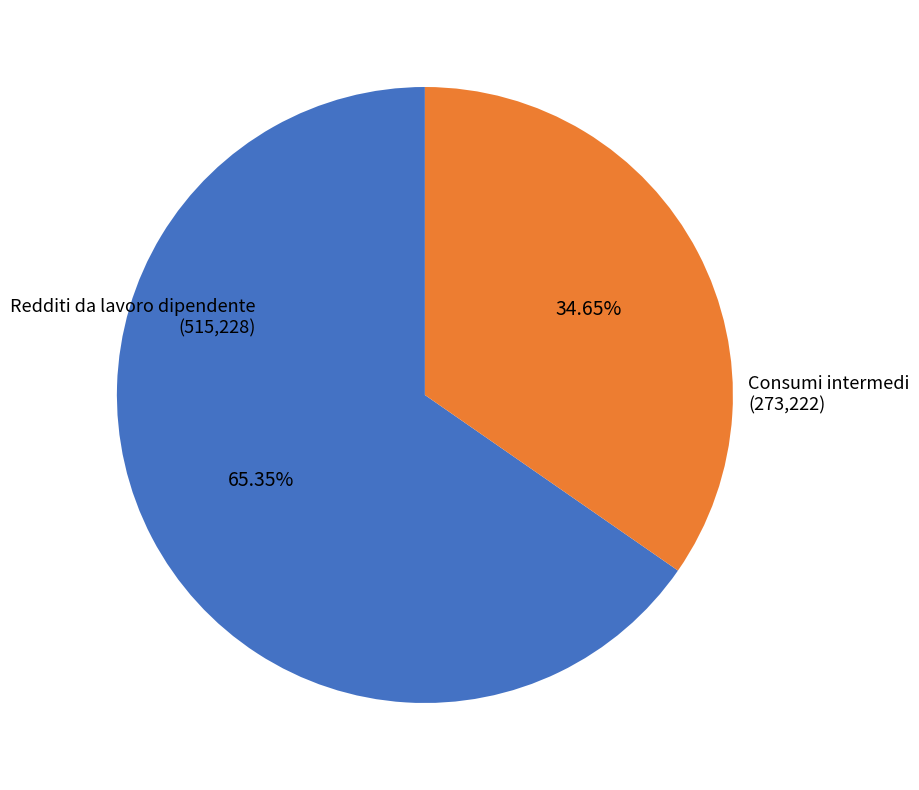

Does any single category account for the majority?

Yes